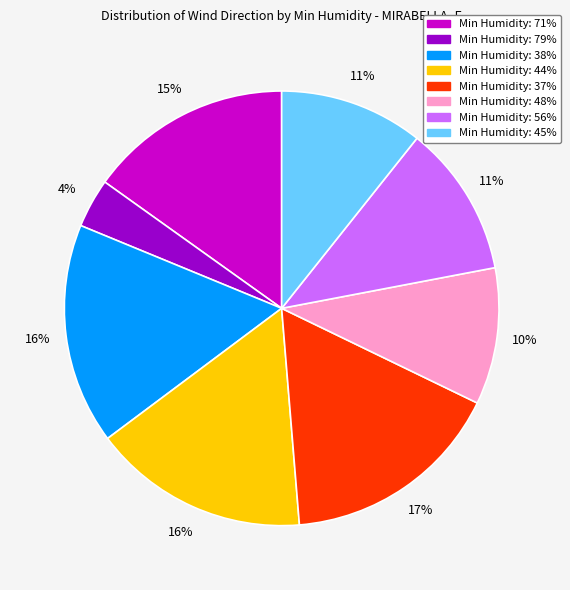

To the nearest percent, what is the average slice percentage?

12%